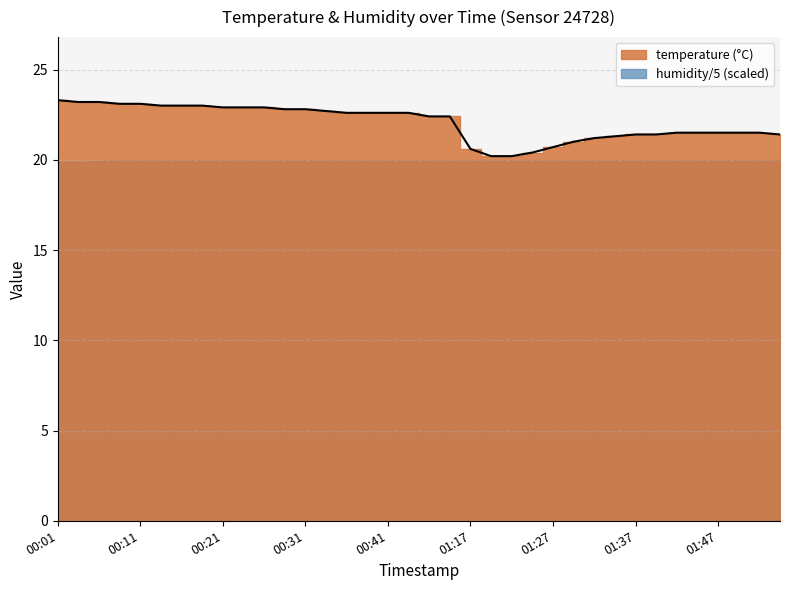

The chart shows a value of 11.7 at 00:09. True or false?

False